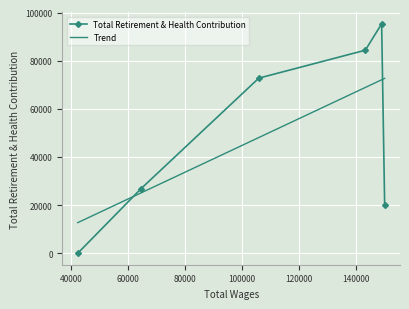

Between 149029.0 and 105897.0, which is larger?

149029.0